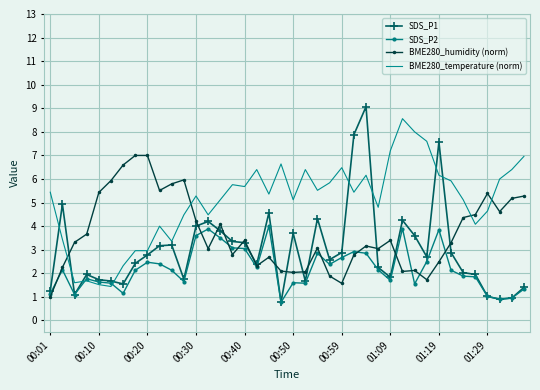

Which series has the largest total across all categories?

BME280_temperature (norm)